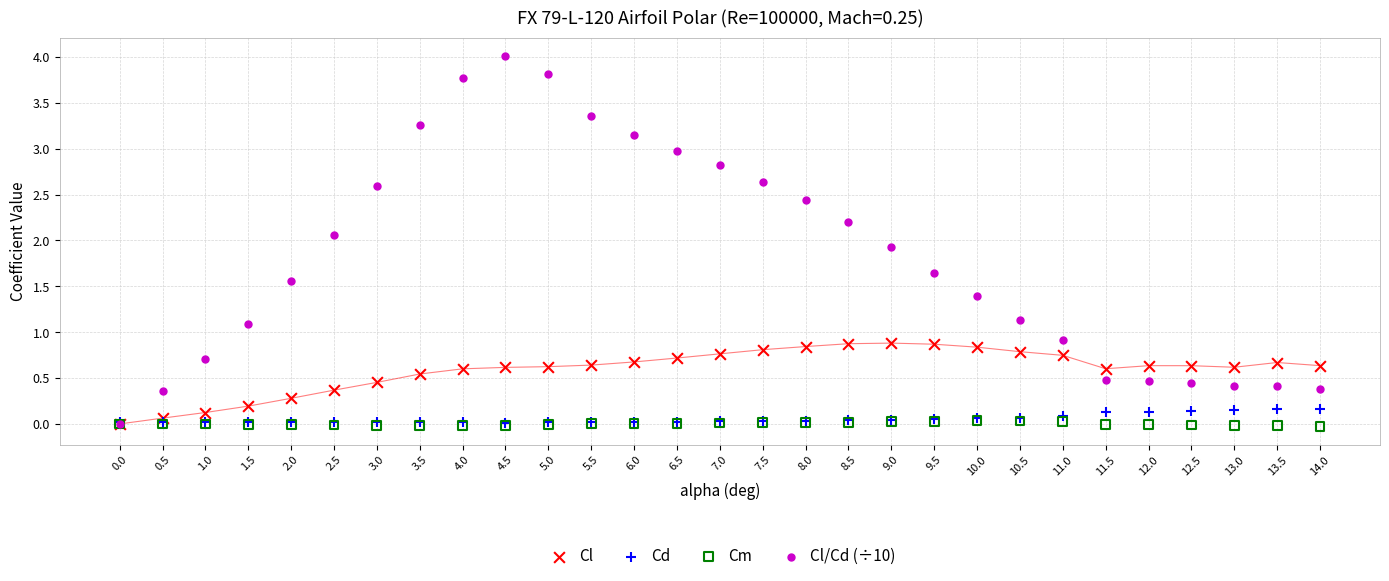

What are all the series names shown in the legend?

Cl, Cd, Cm, Cl/Cd (÷10)